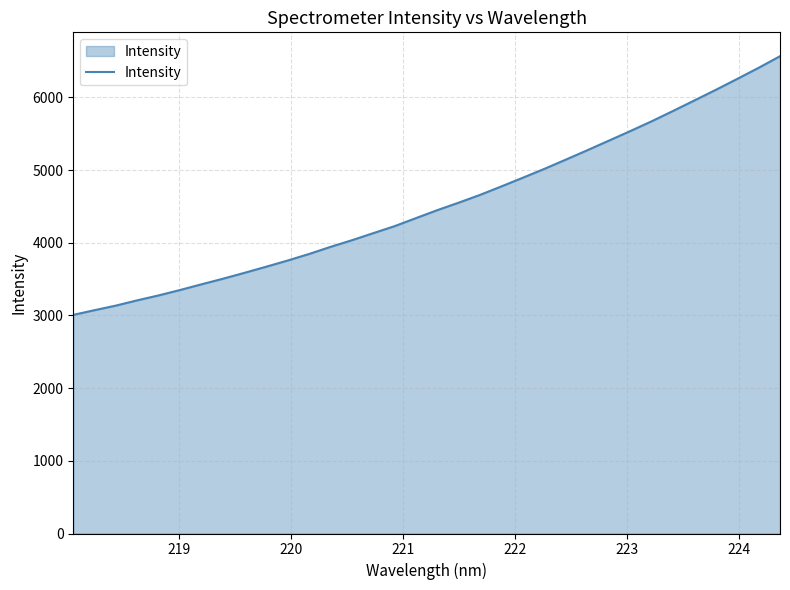

What is the greatest value displayed?

6567.8